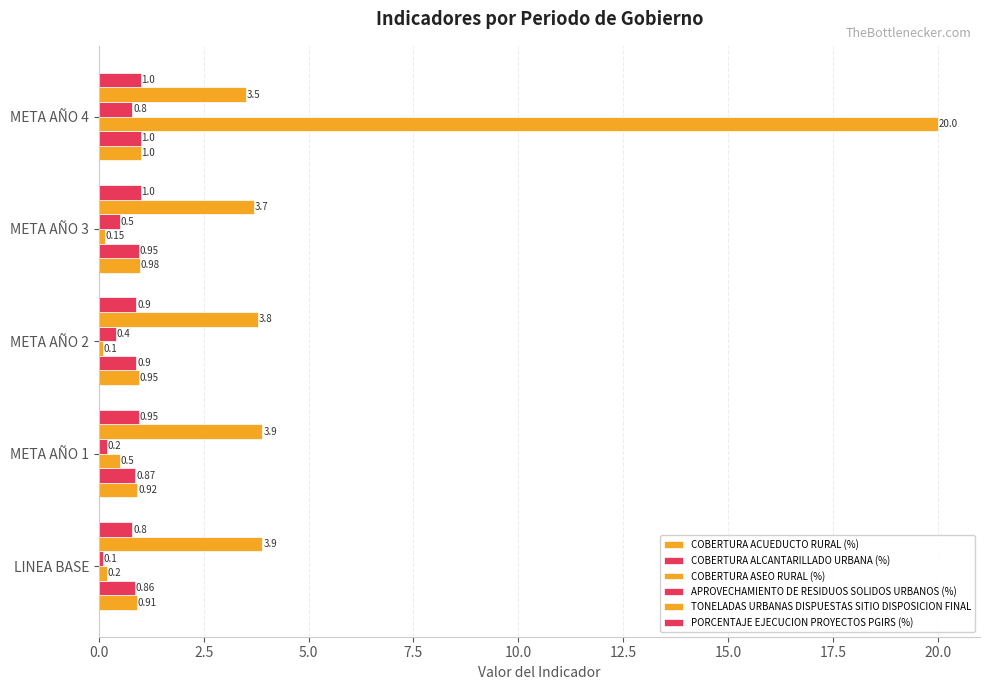

At how many categories does at least one series exceed 14?

1